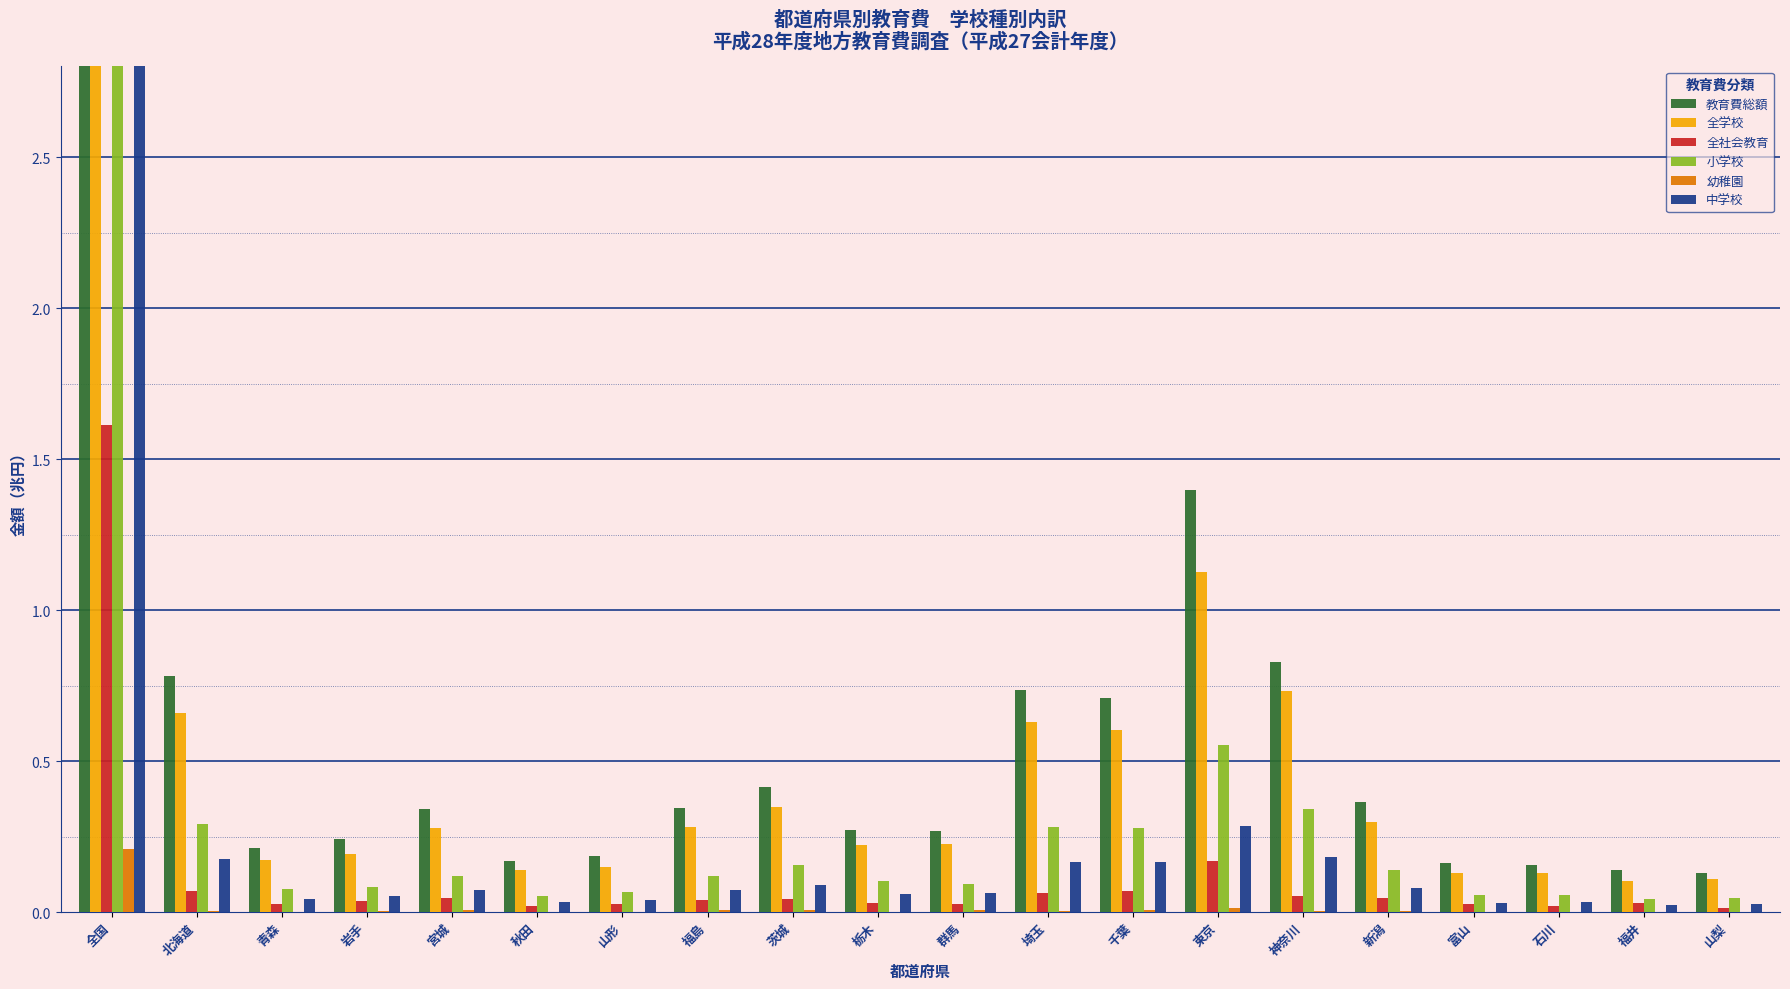

What is the sum of the 小学校 values at 山梨 and 福島?

0.2